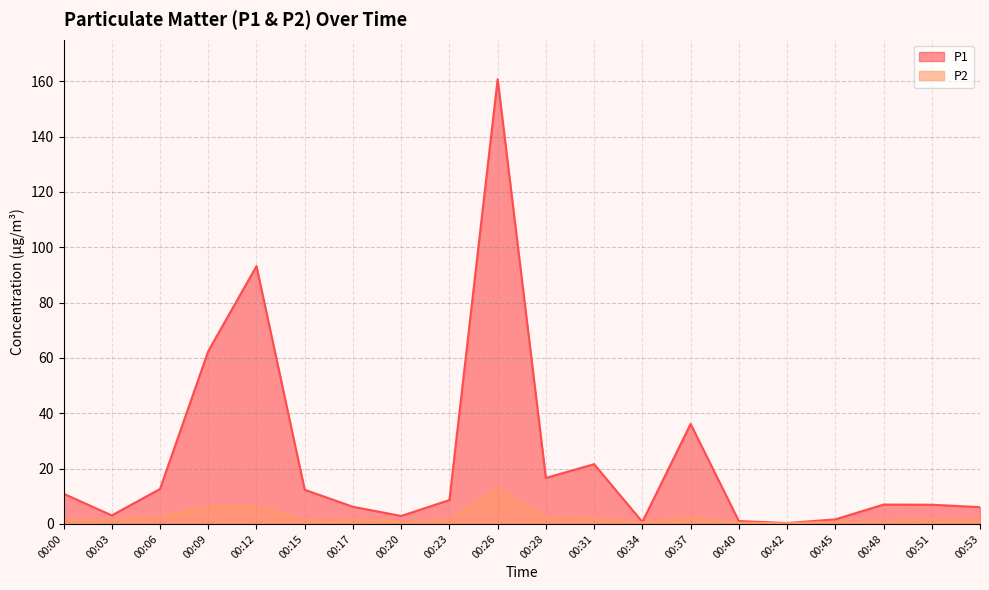

The P1 series shows 2.4 at 00:45. True or false?

False